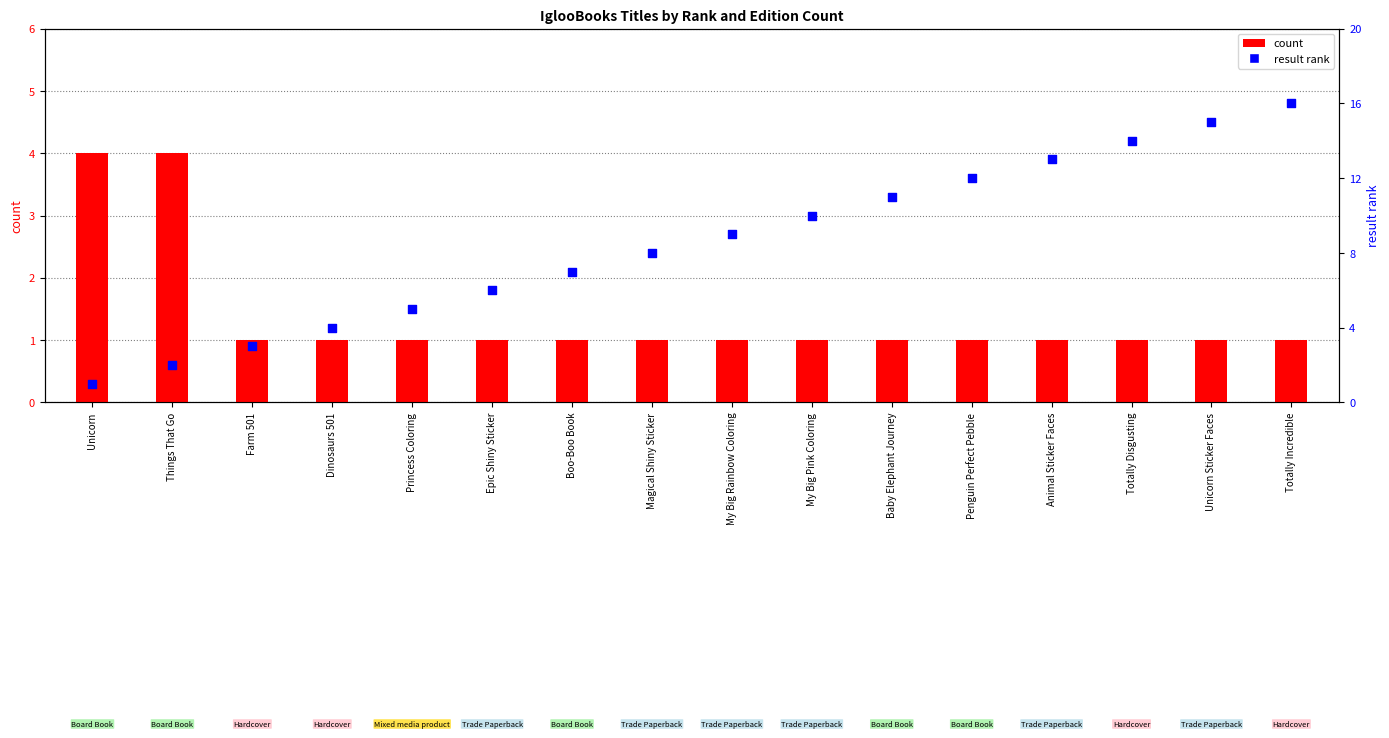

Which series contains the highest Y value?

result rank